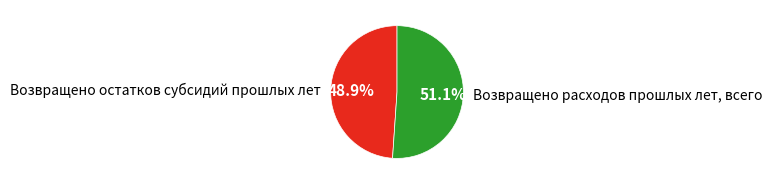

Is there any slice that represents more than half of the pie?

Yes